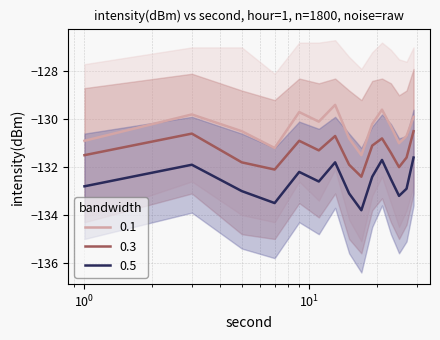

The 0.3 series shows -200.2 at 22. True or false?

False